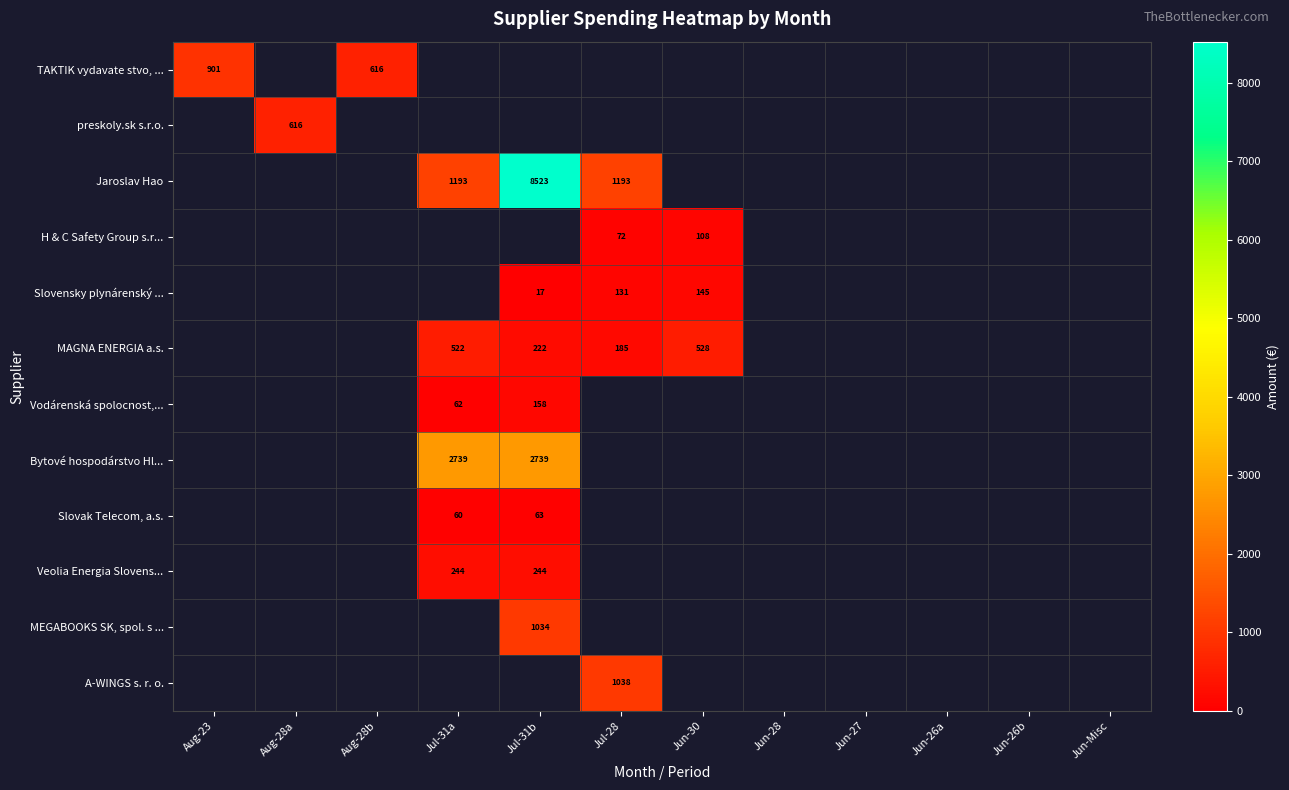

True or false: Jaroslav Hao has a value of 14052 at Jul-31b.

False